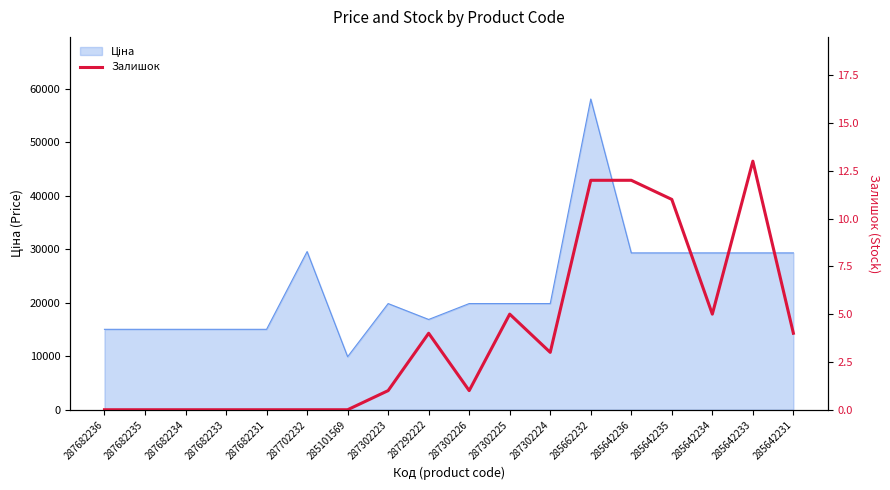

List the labels in order of value, smallest first.

287682236, 287682235, 287682234, 287682233, 287682231, 287702232, 285101569, 287302223, 287302226, 287302224, 287292222, 285642231, 287302225, 285642234, 285642235, 285662232, 285642236, 285642233